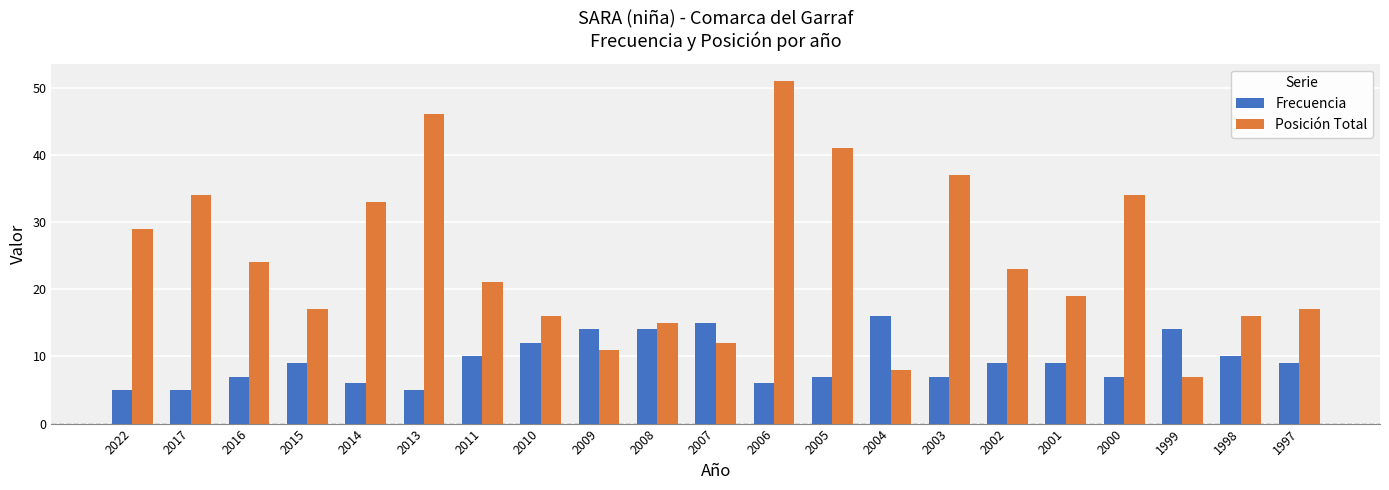

What is the minimum value for Posición Total?

7